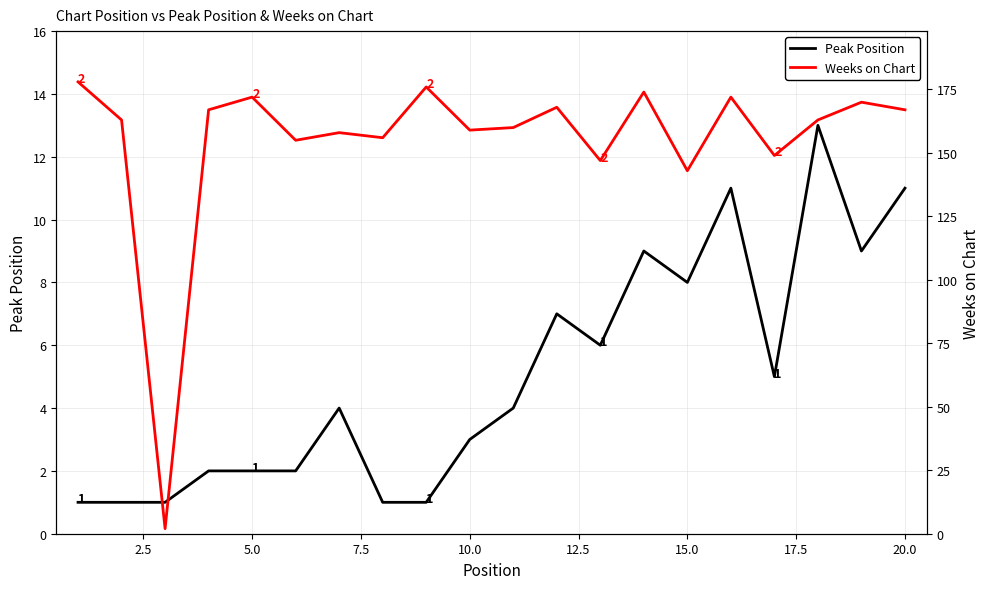

What is the difference between the maximum and minimum values in the Peak Position series?

12